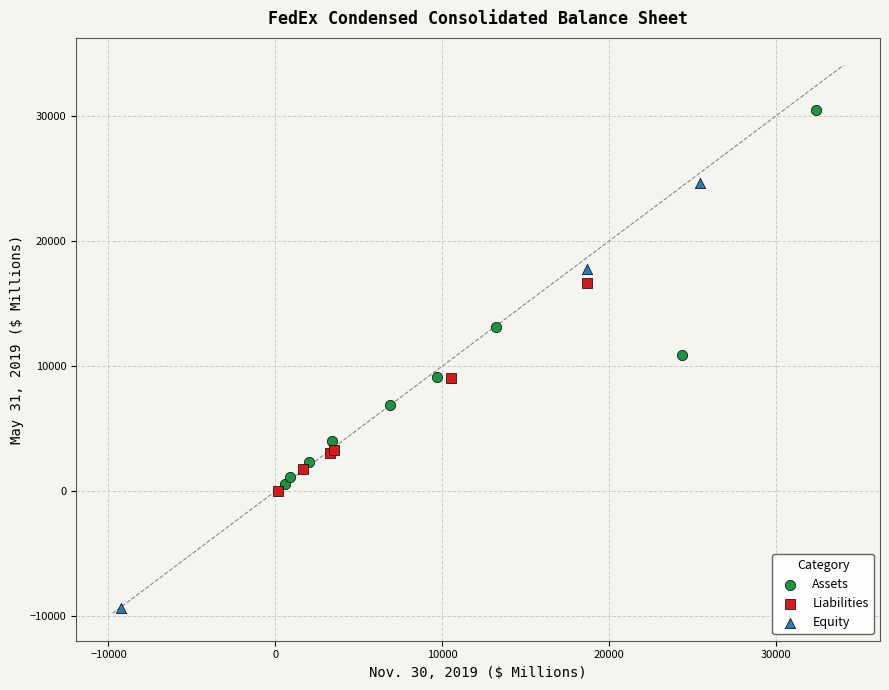

Which series reaches the minimum Y coordinate?

Equity